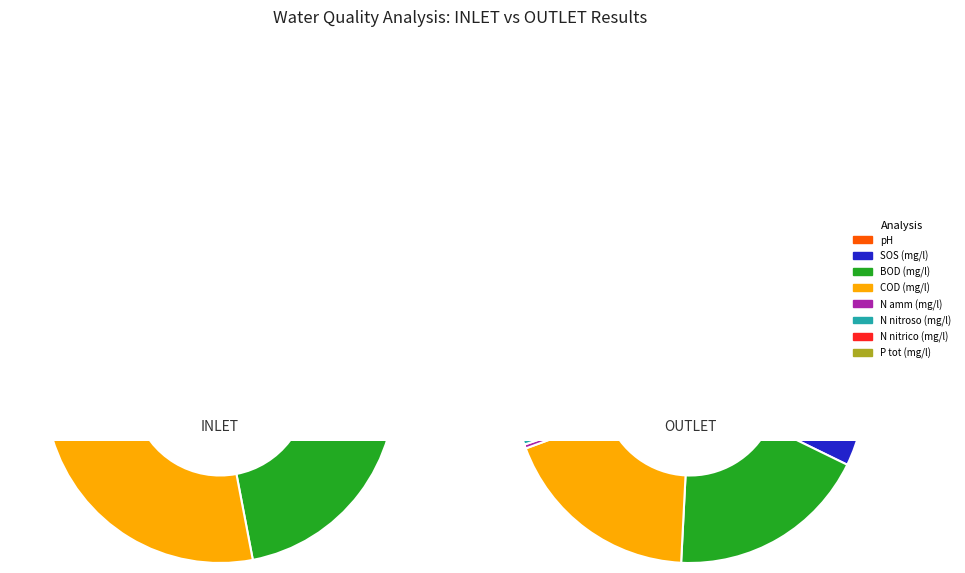

The COD (mg/l) slice represents 19% of the pie. True or false?

True